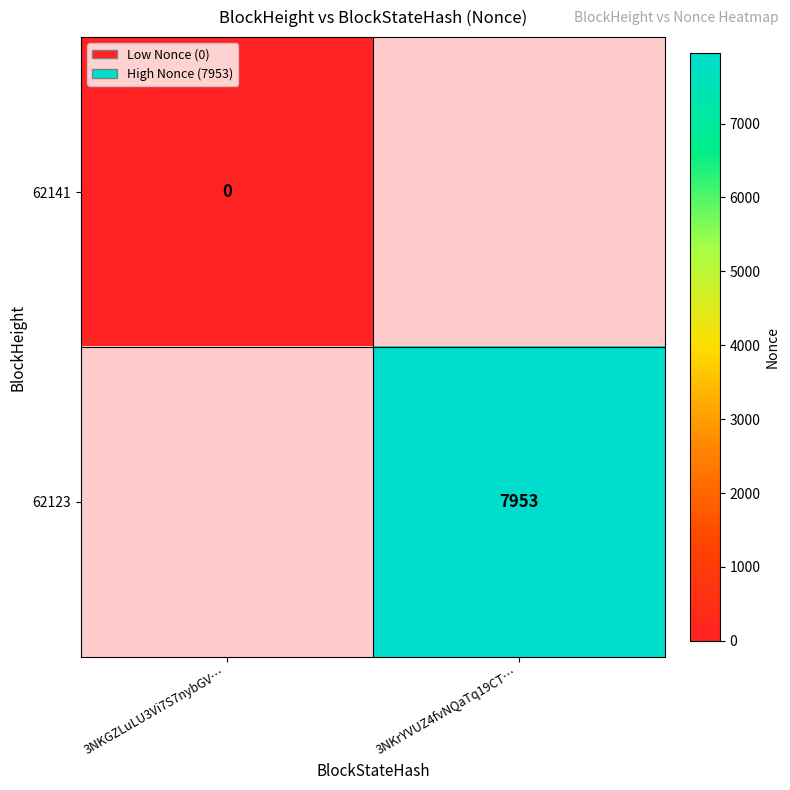

The value of 62123 at 3NKrYVUZ4fvNQaTq19CT… is 13961. True or false?

False